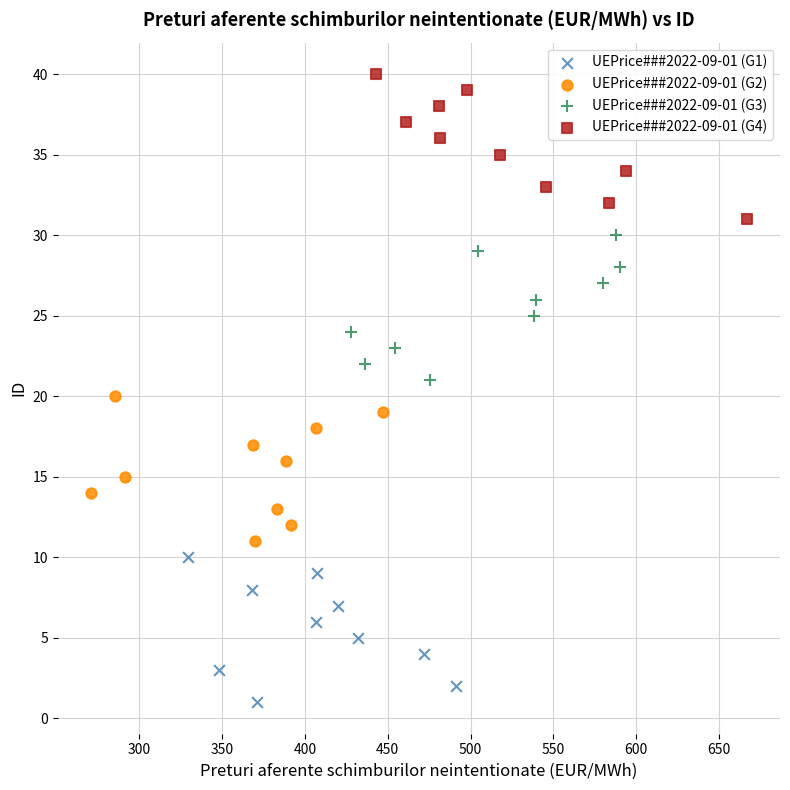

Which series reaches the minimum Y coordinate?

UEPrice###2022-09-01 (G1)